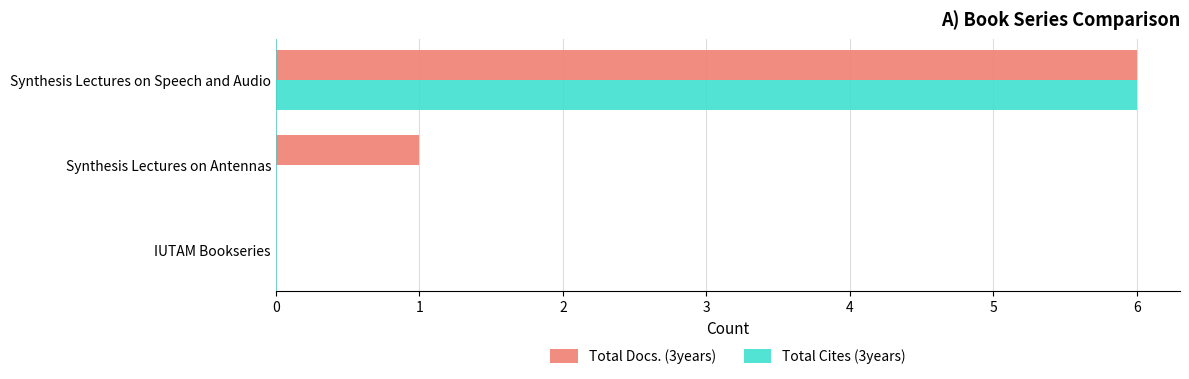

How many data points does each series have?

3